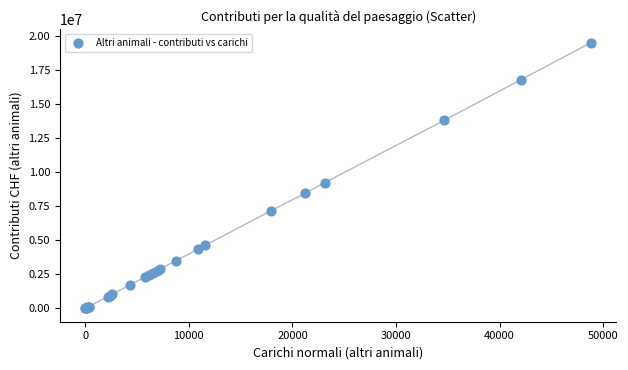

What Y value in the scatter plot is closest to 9758222?

9233426